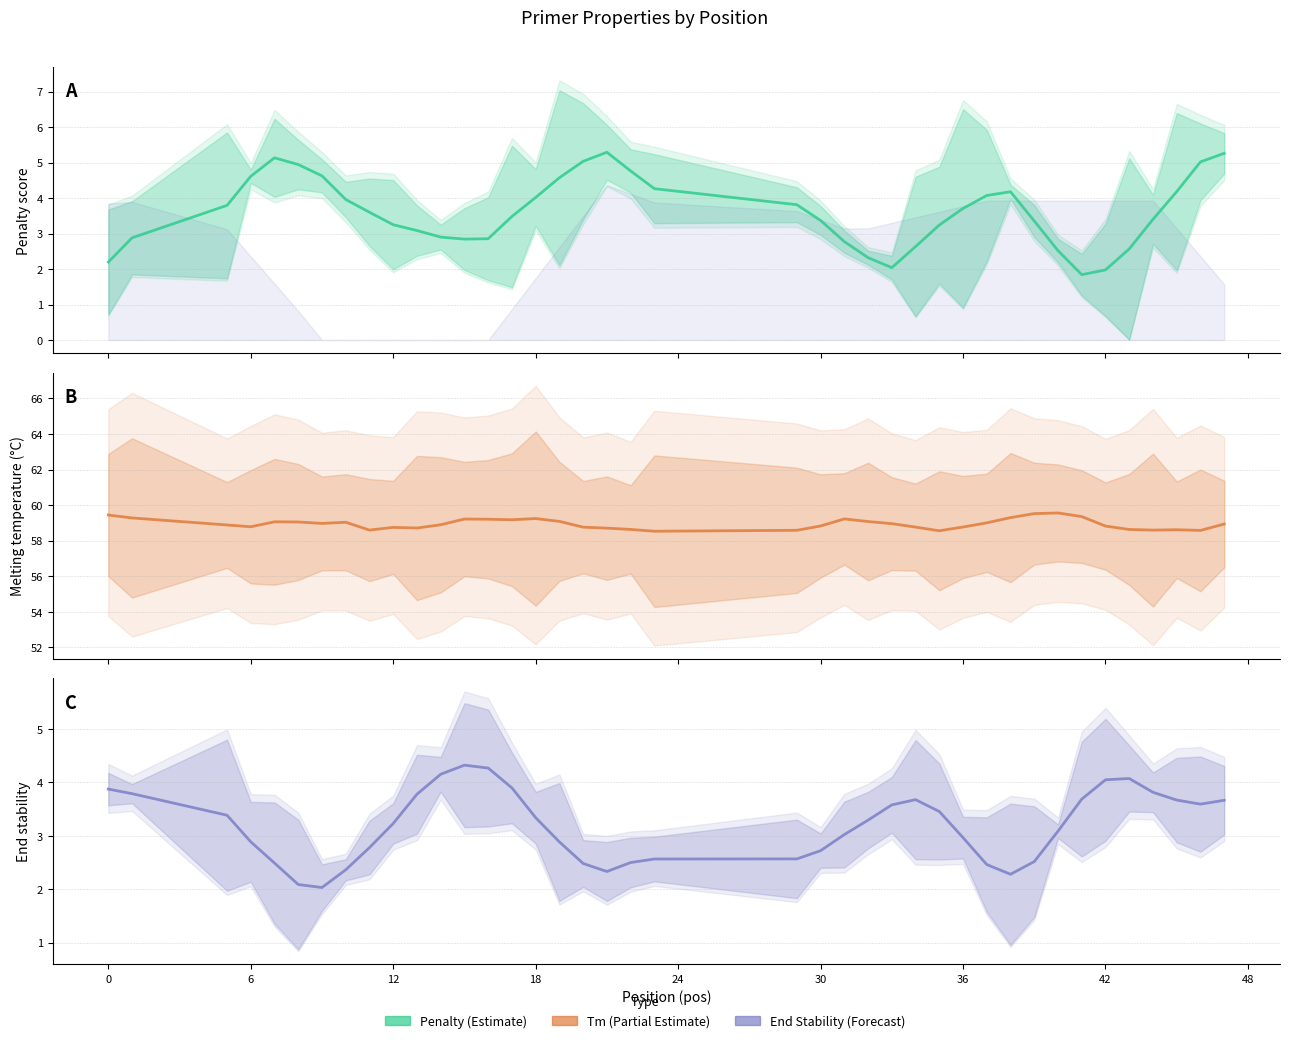

What is the value of the PRIMER_RIGHT_0_TM point at the 21st from the left?

58.5